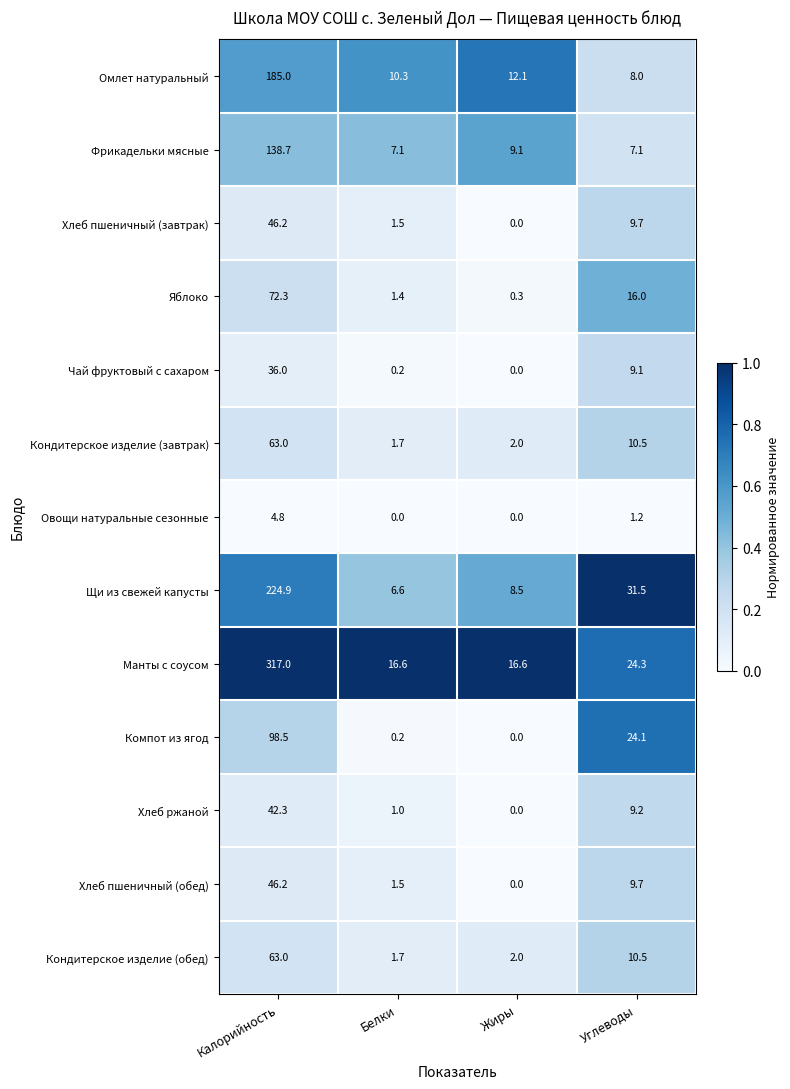

Where does the Хлеб пшеничный (обед) series first go above 9?

Калорийность